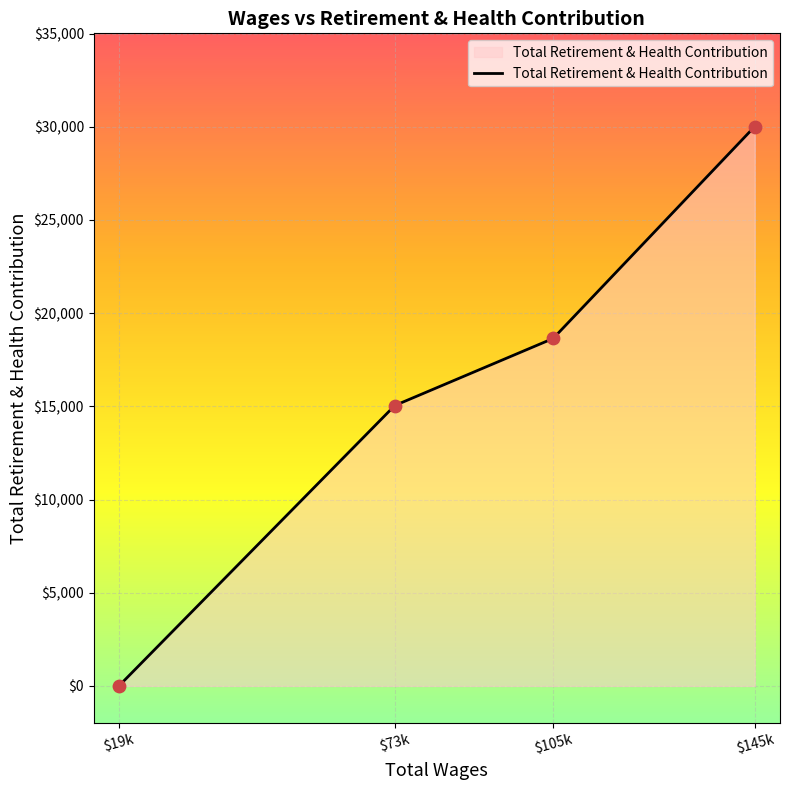

Which label corresponds to the largest value in the chart?

$145k